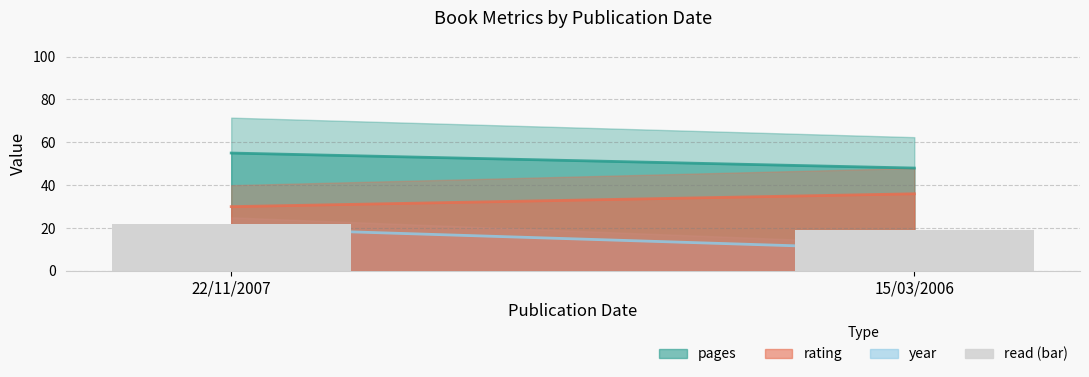

Are the bars horizontal?

No